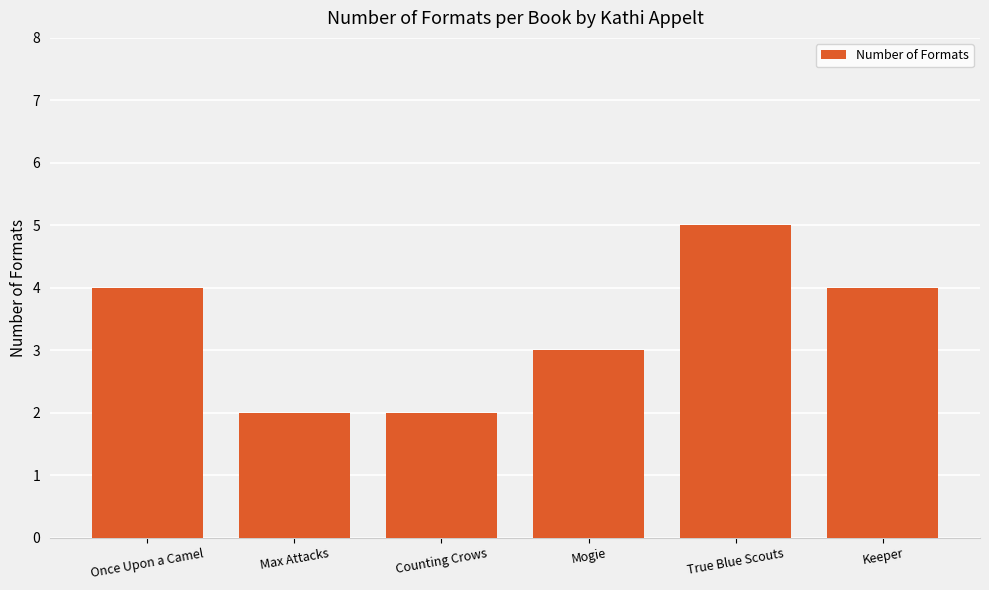

What is the difference between the values at Once Upon a Camel and True Blue Scouts?

1